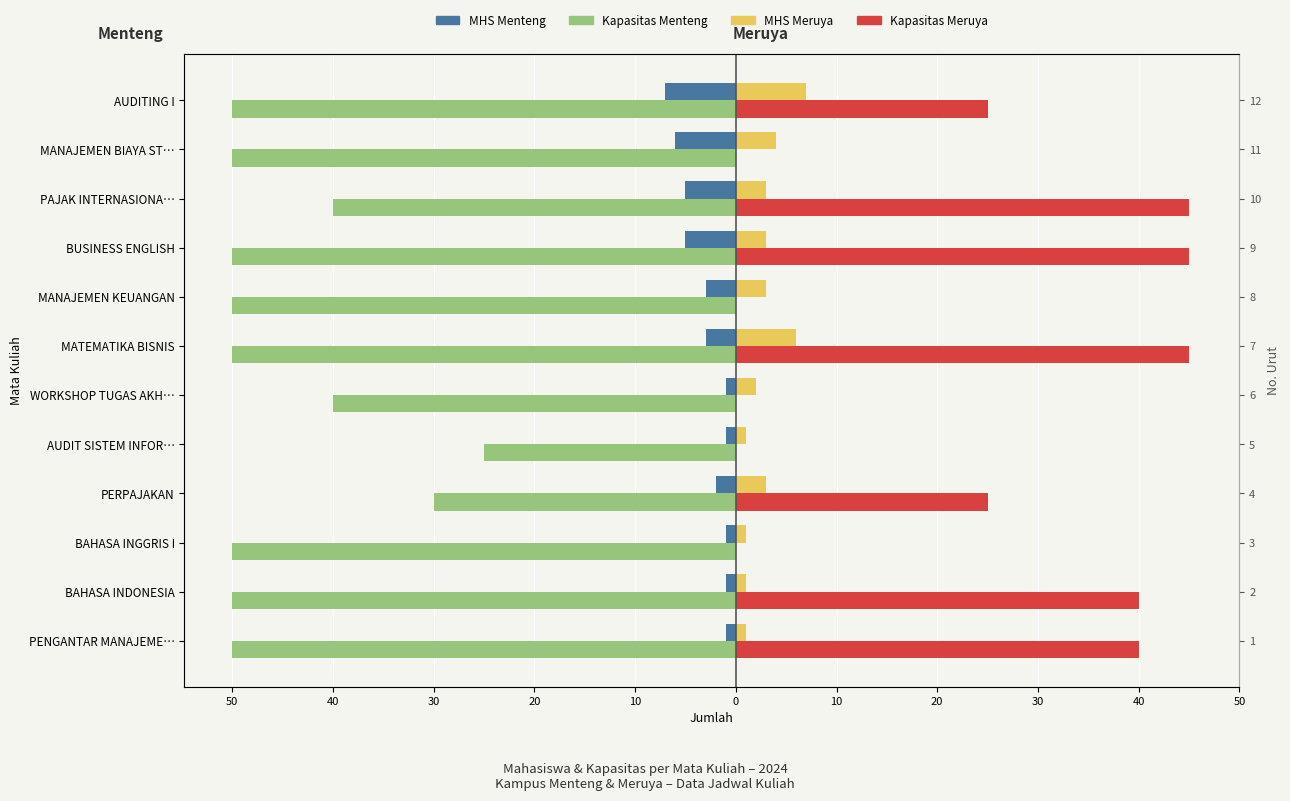

Count the number of data series in this chart.

4